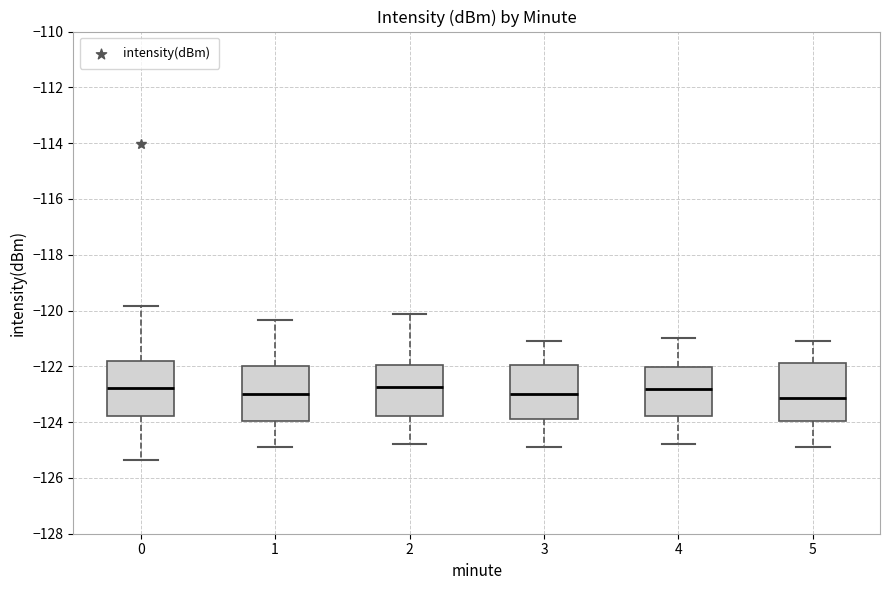

Where does the median line of the box at x = 3 sit on the y-axis? The values are not printed on the chart, so give them approximately, as read against the axis.

-123.0